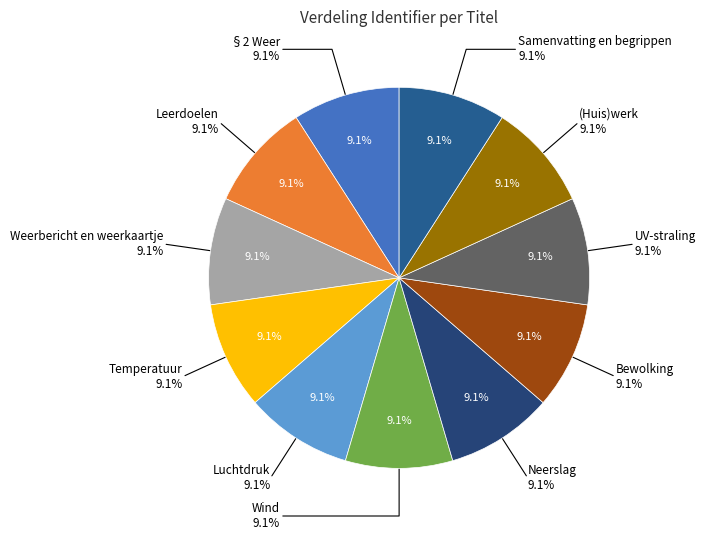

Does any single category account for the majority?

No